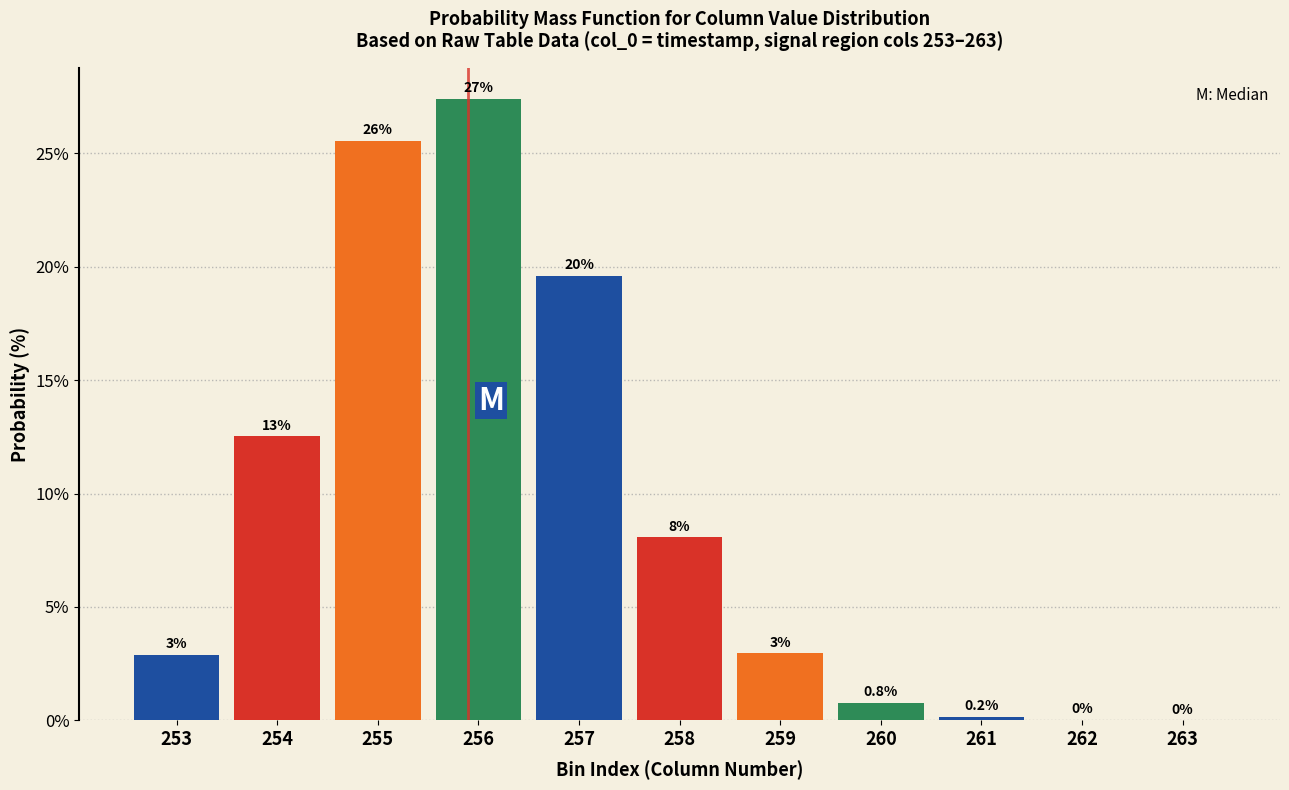

What is the maximum value shown in the chart?

27.4